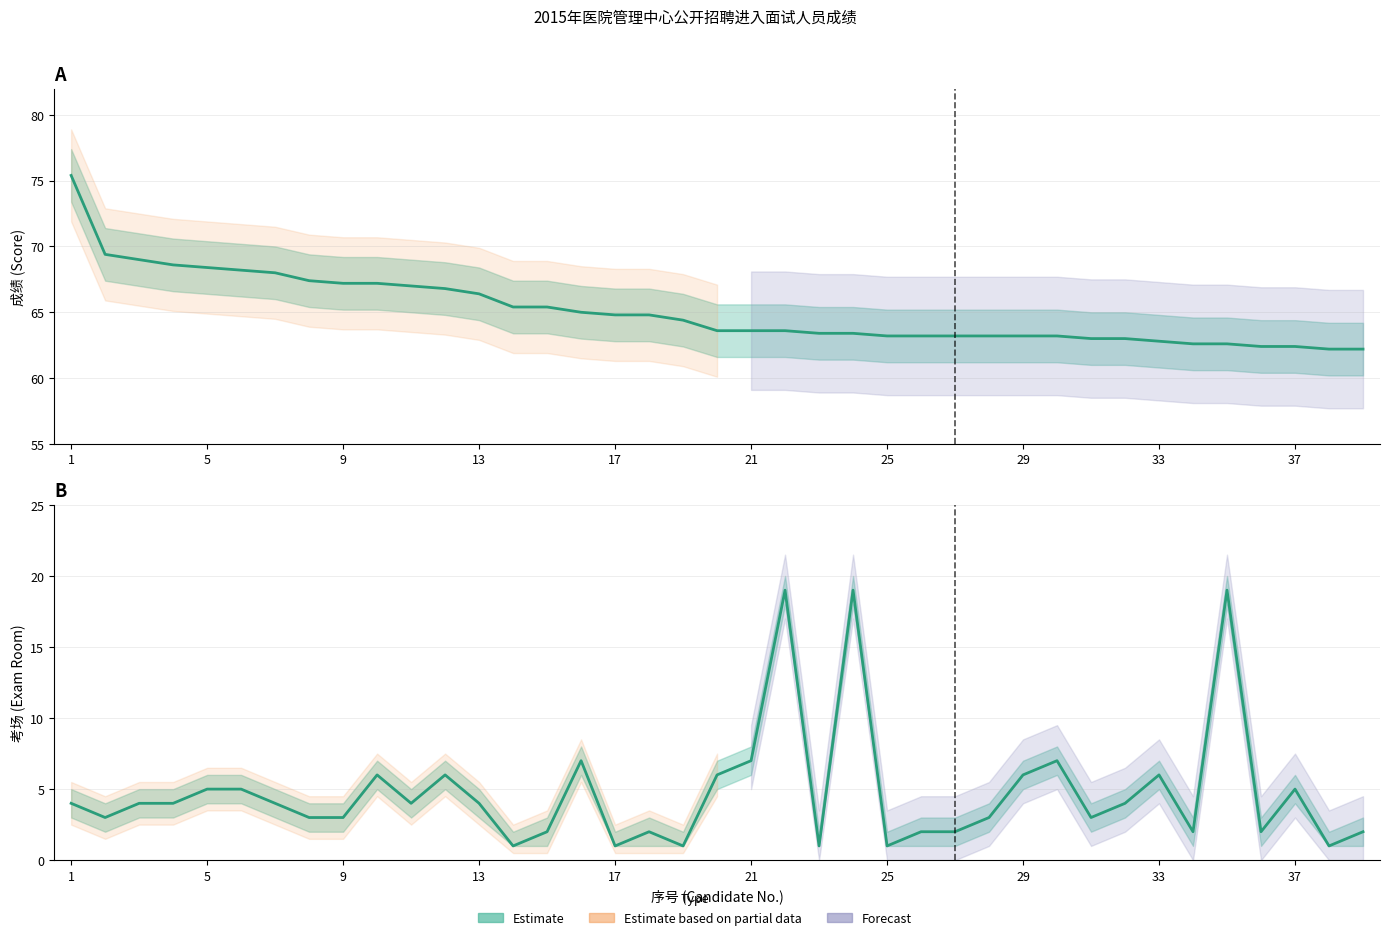

Is the value of 考场 (Exam Room) at 23 greater than the value of 成绩 (Score) at 17?

No